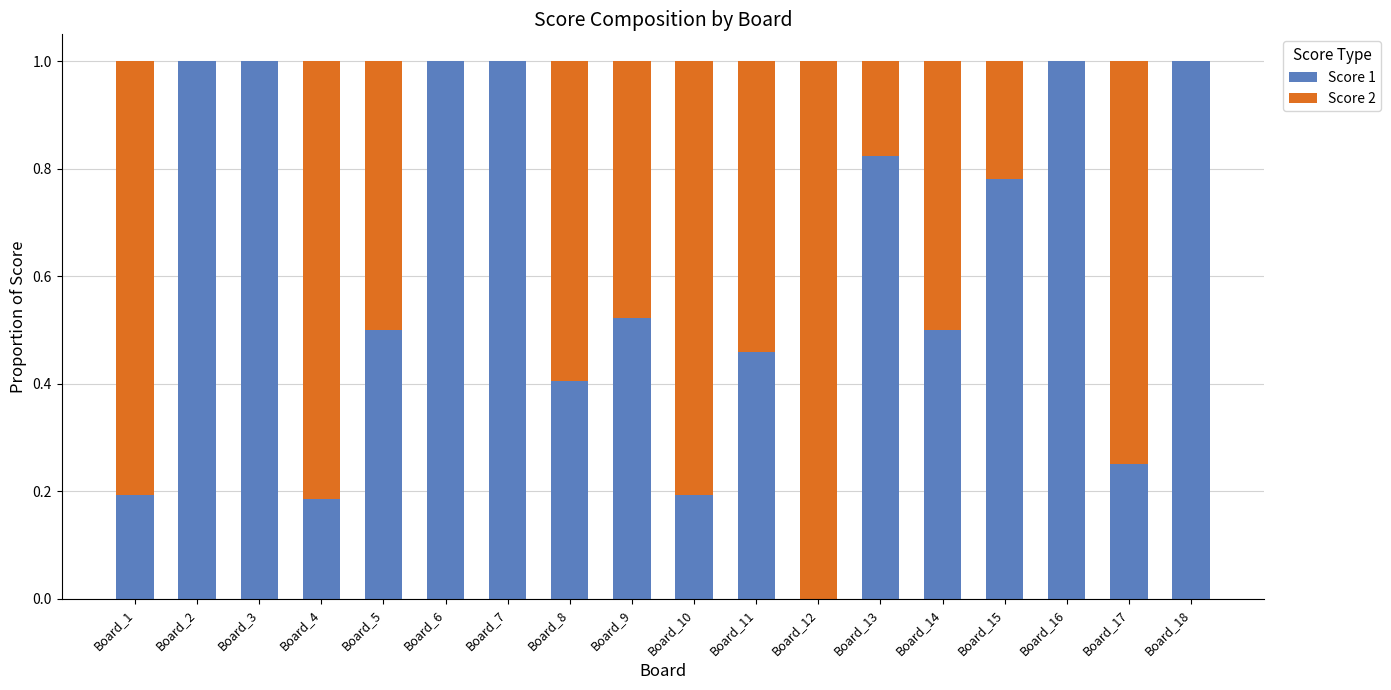

Are the bars horizontal?

No